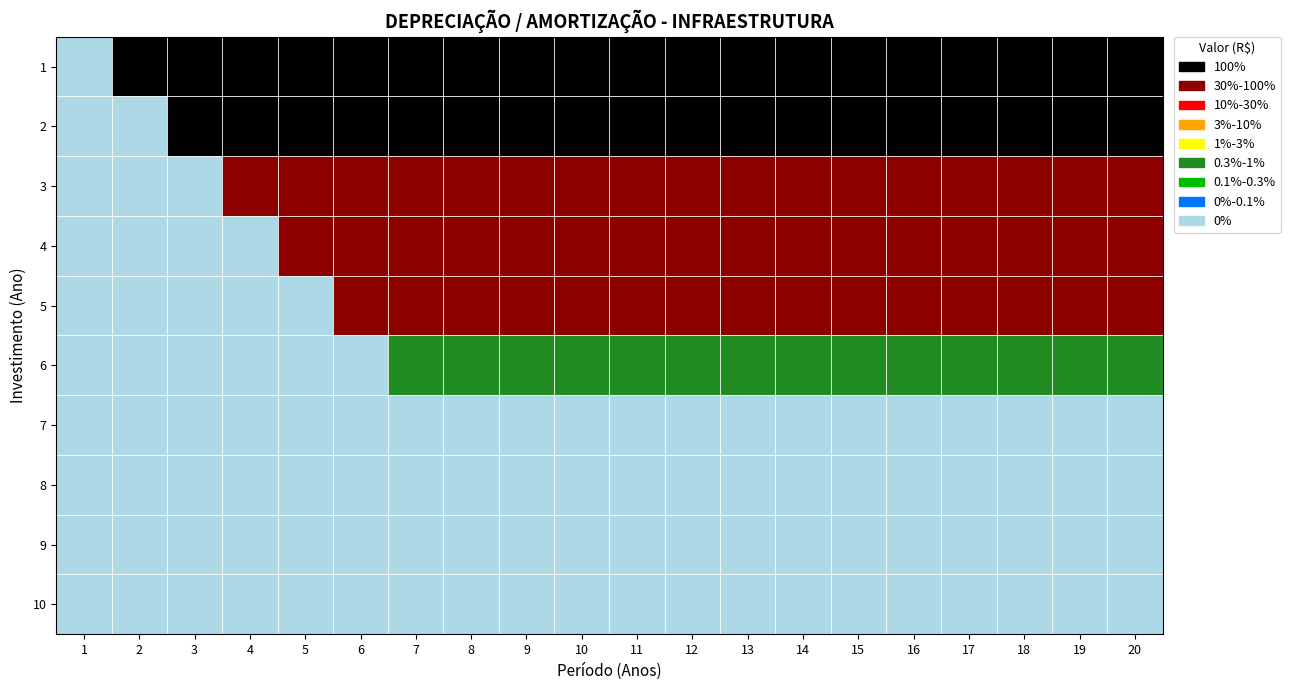

Which series changed the most between 14 and 18?

1